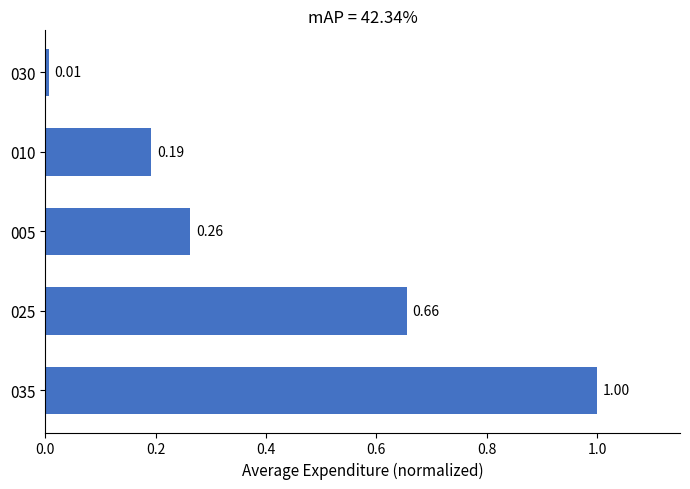

List the labels in order of value, smallest first.

030, 010, 005, 025, 035